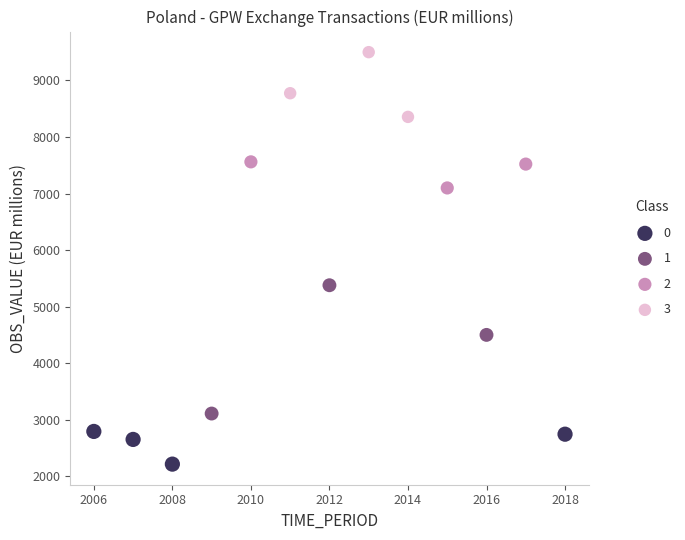

Which series contains the highest Y value?

3